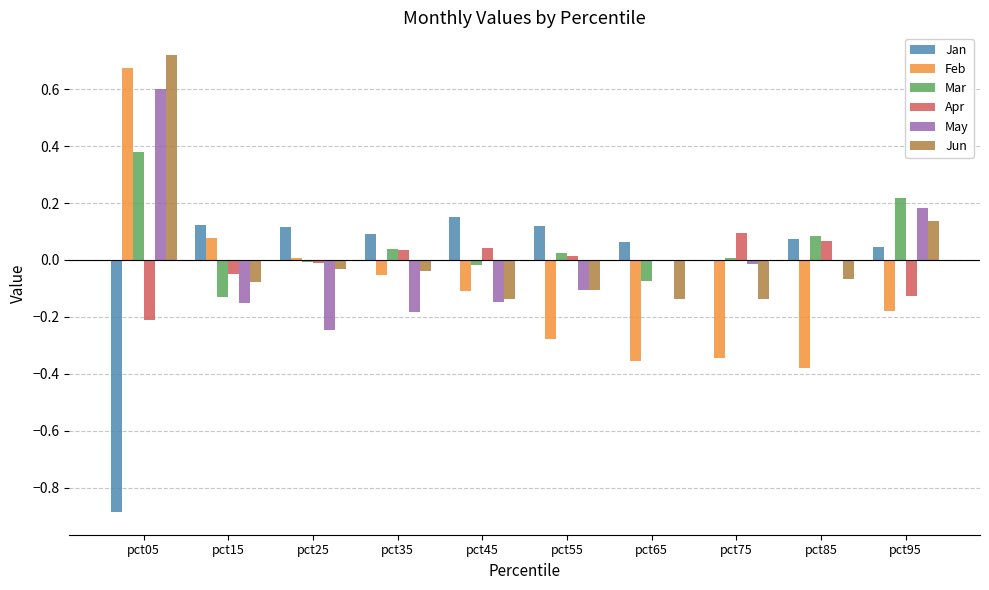

Which category has the highest value in the Feb series?

pct05